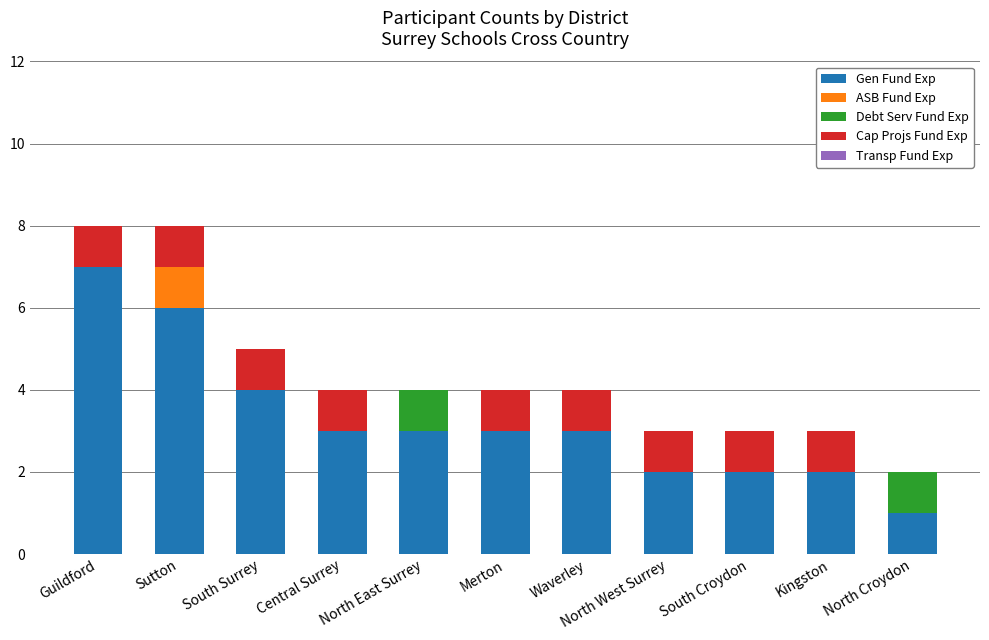

True or false: Gen Fund Exp has a value of 7 at Guildford.

True